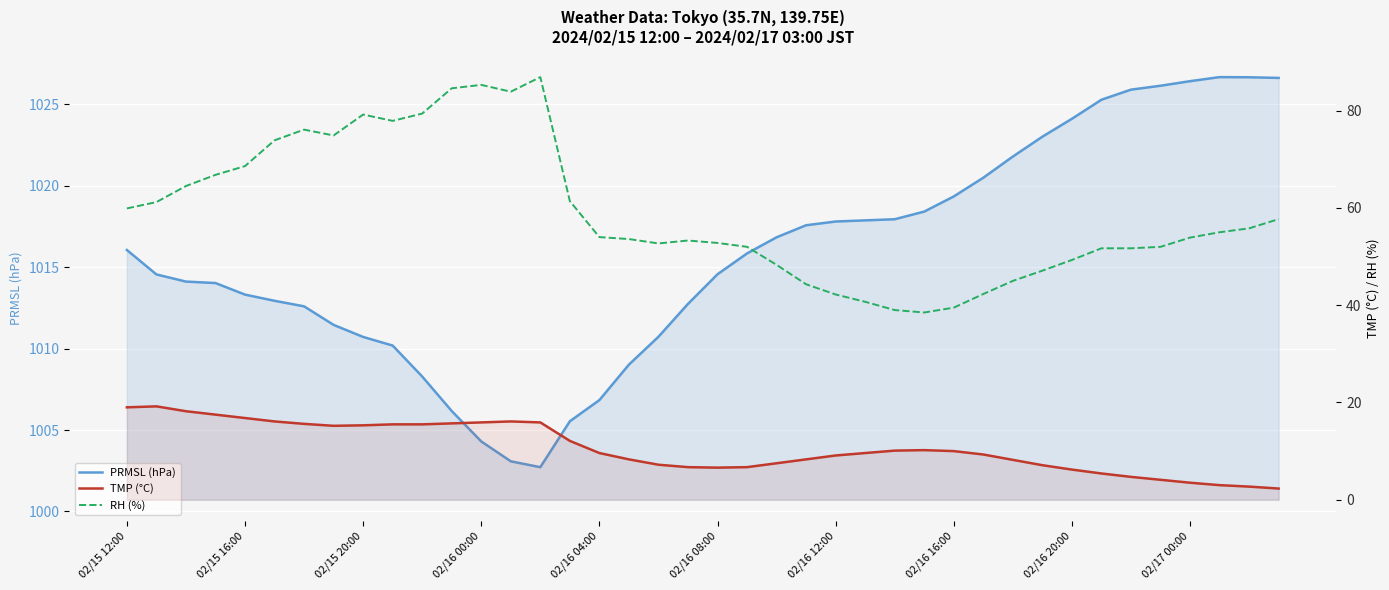

Is it true that TMP (°C) equals 0.5 at 39?

False